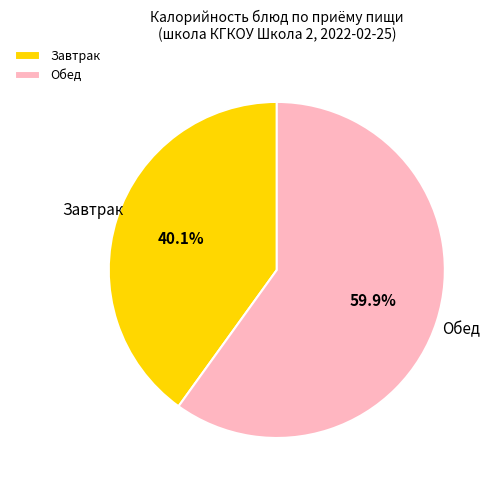

Is there a majority slice in this chart?

Yes